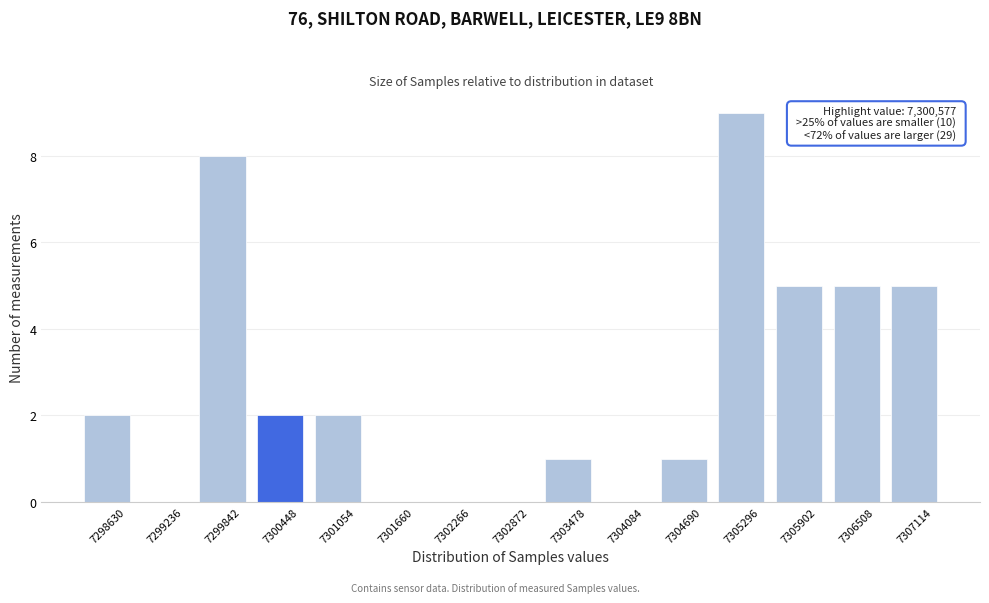

Reading left to right, list all the values displayed in this chart.

7298630=2	7299236=0	7299842=8	7300448=2	7301054=2	7301660=0	7302266=0	7302872=0	7303478=1	7304084=0	7304690=1	7305296=9	7305902=5	7306508=5	7307114=5